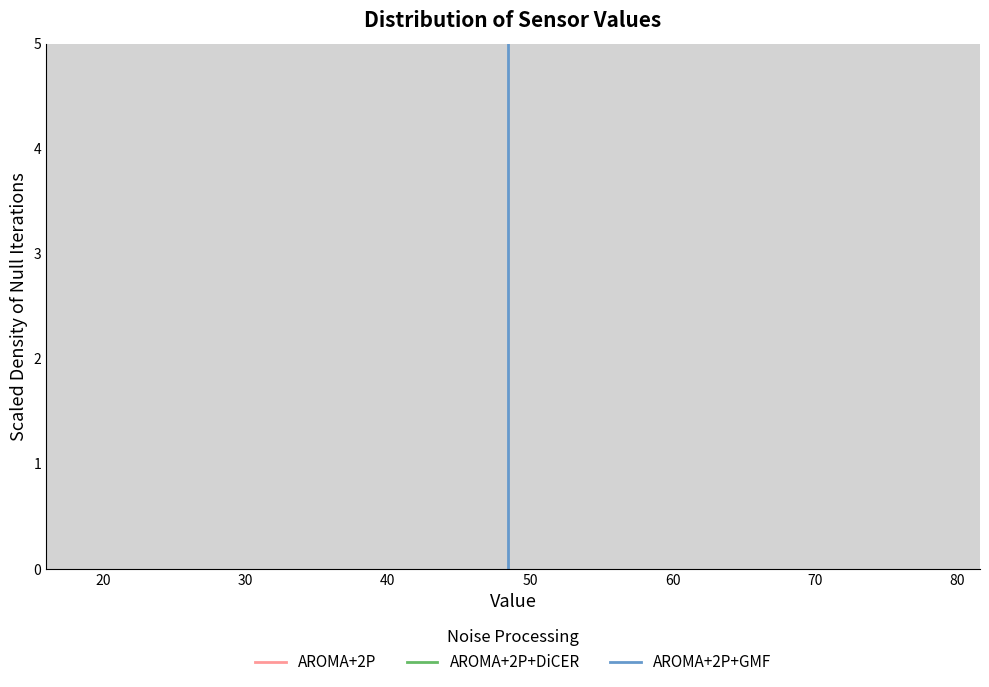

Around what value on the x-axis is the tallest bar? Give the approximate position of its centre, as read against the axis.

20